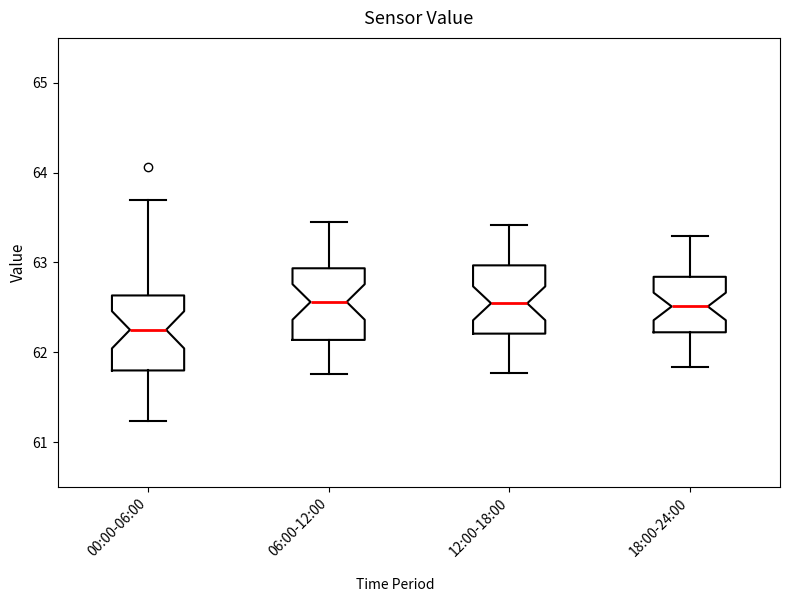

Reading left to right, read every box against the y-axis: the position of its median line, the range the box covers, and the ends of its whiskers. The values are not printed on the chart, so give them approximately, as read against the axis.

00:00-06:00: median 62.3, box 61.8 to 62.6, whiskers 61.2 to 63.7
06:00-12:00: median 62.6, box 62.1 to 62.9, whiskers 61.8 to 63.5
12:00-18:00: median 62.5, box 62.2 to 63.0, whiskers 61.8 to 63.4
18:00-24:00: median 62.5, box 62.2 to 62.8, whiskers 61.8 to 63.3